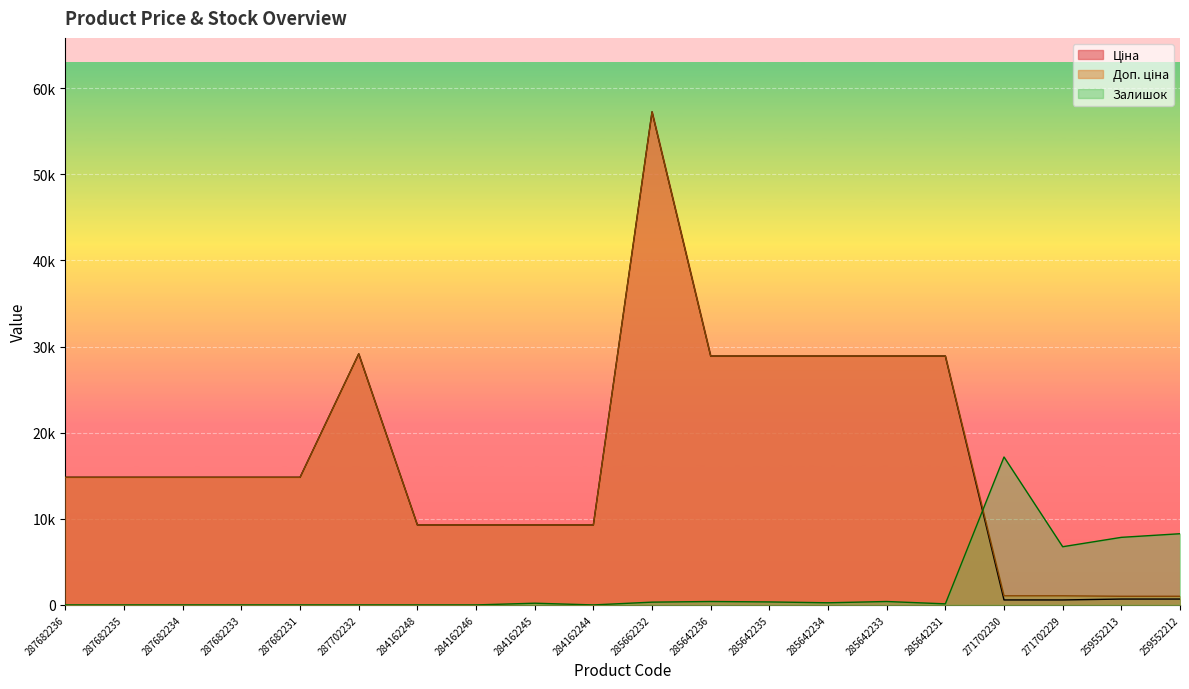

True or false: Залишок has more than 0 interior local peaks.

True